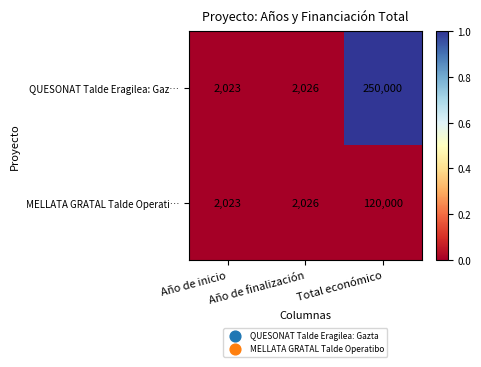

The QUESONAT Talde Eragilea: Gaz… series shows 2853 at Año de inicio. True or false?

False